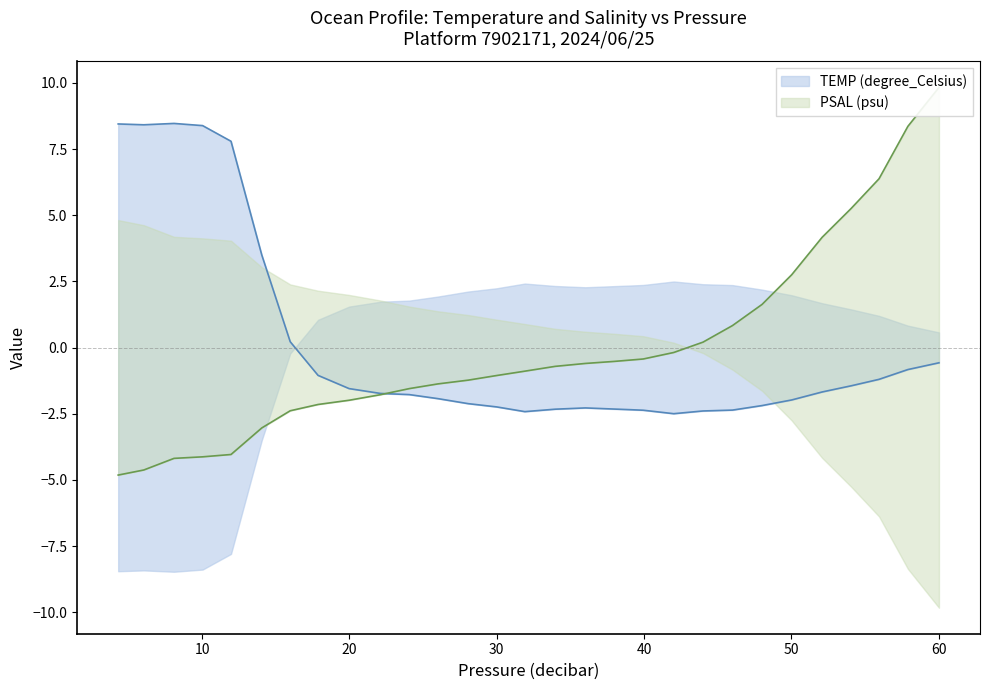

Between 33.97 and 52.1, which series saw the biggest shift?

PSAL (psu)